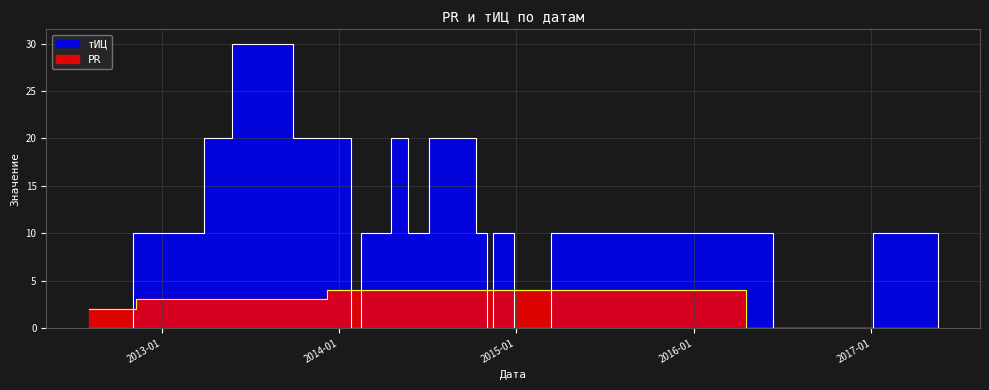

At which label is тИЦ closest to 15?

2012-11-03